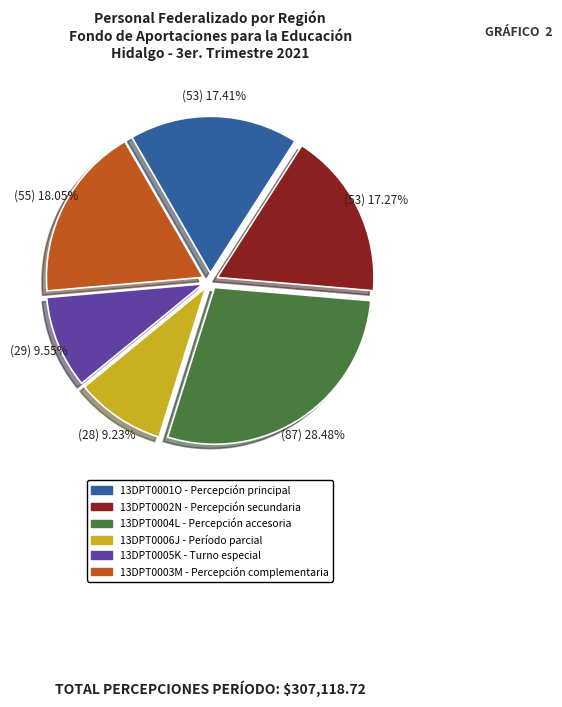

Is it true that 13DPT0006J is 24% of the pie?

False